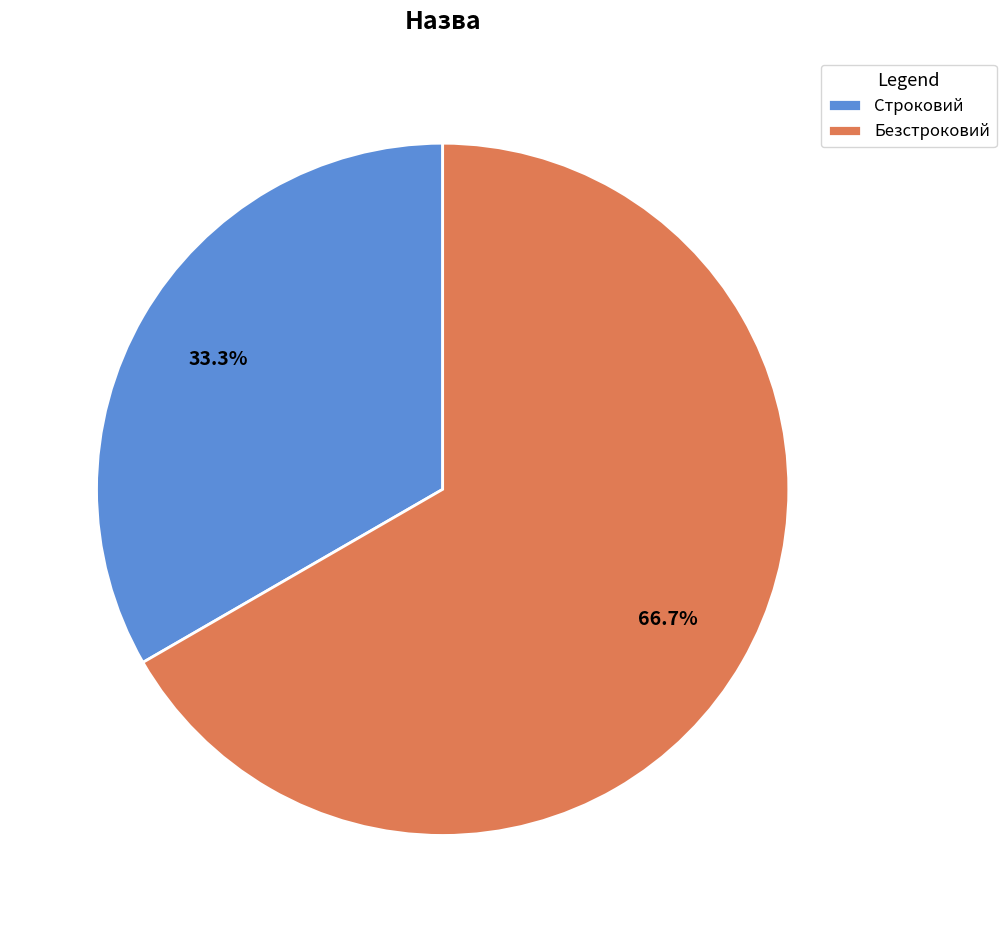

Approximately how many times larger is the value at Строковий compared to Безстроковий?

0.5